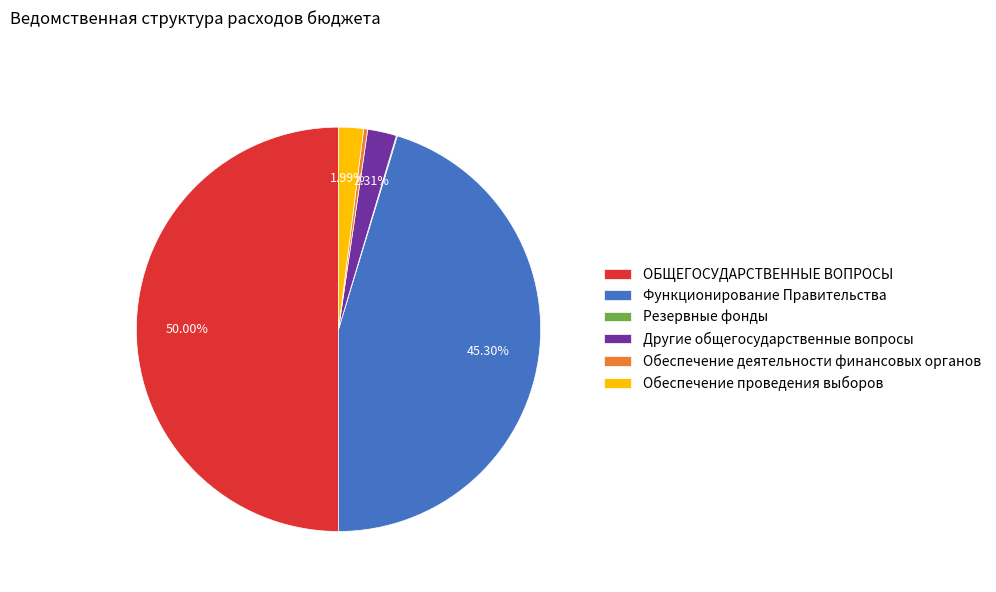

Which has a higher value, Обеспечение деятельности финансовых органов or ОБЩЕГОСУДАРСТВЕННЫЕ ВОПРОСЫ?

ОБЩЕГОСУДАРСТВЕННЫЕ ВОПРОСЫ